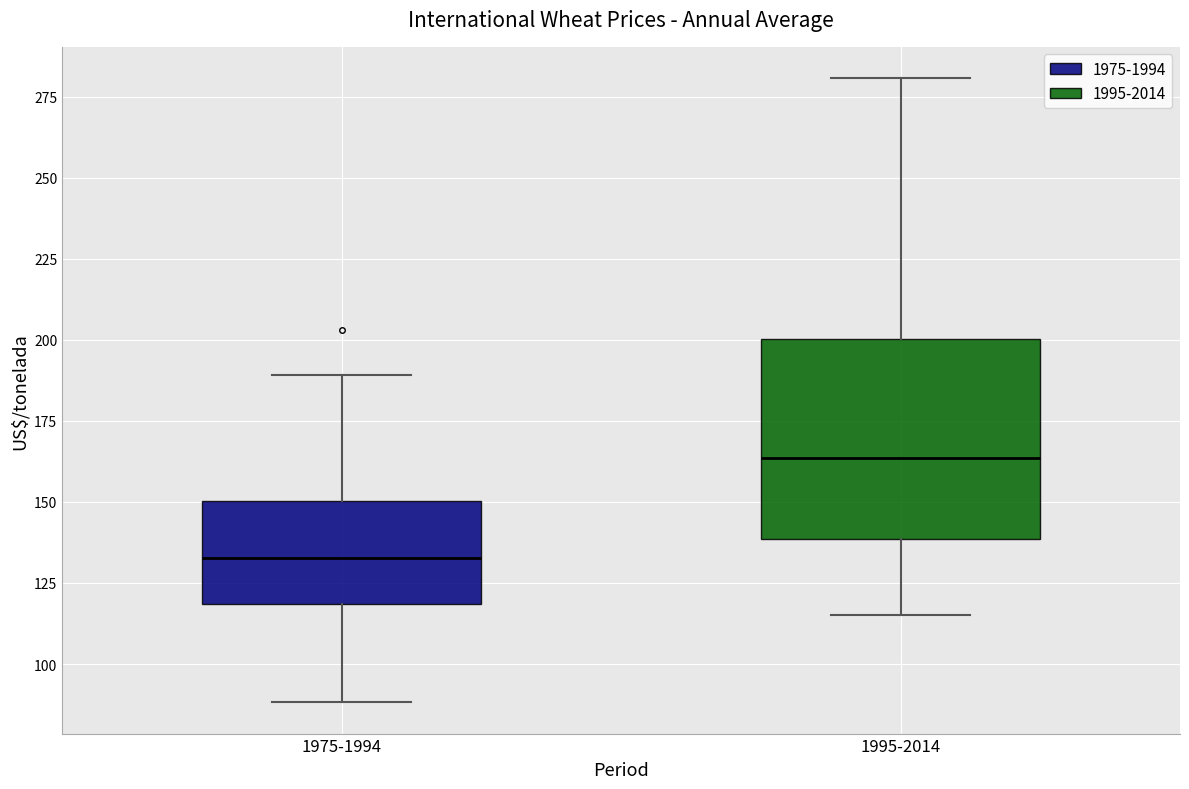

Where is the lower edge of the box for 1975-1994 on the y-axis? The values are not printed on the chart, so give them approximately, as read against the axis.

120